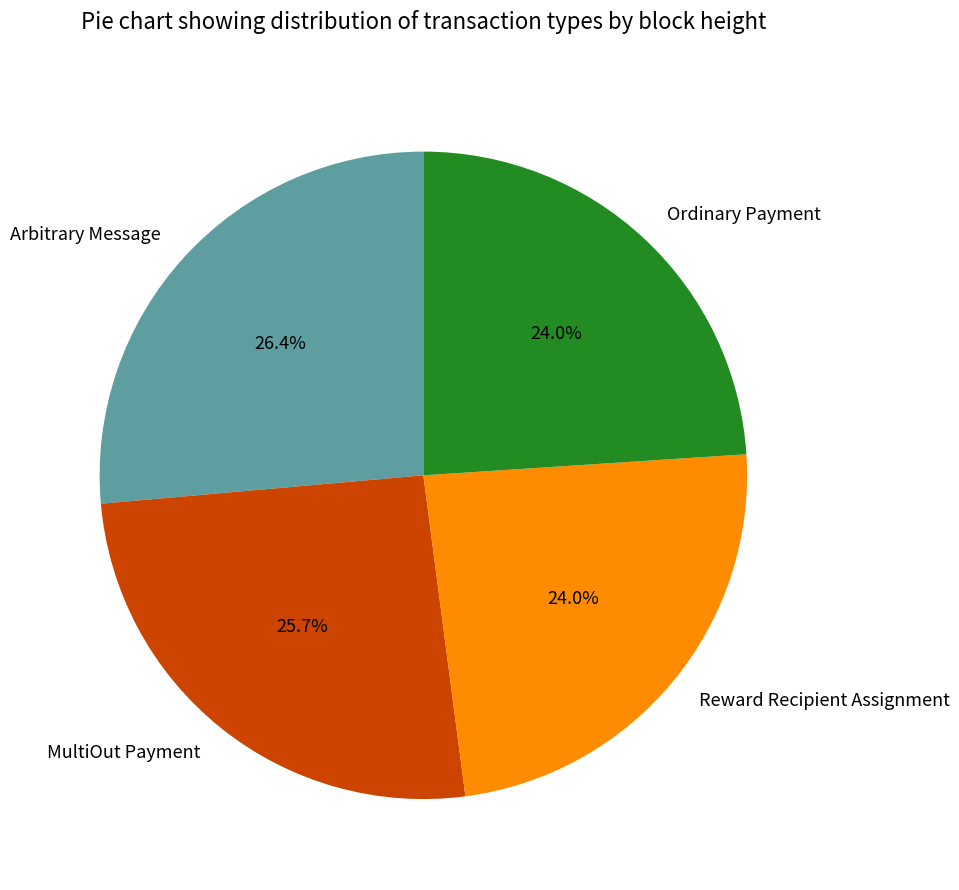

Which has a higher value, MultiOut Payment or Ordinary Payment?

MultiOut Payment